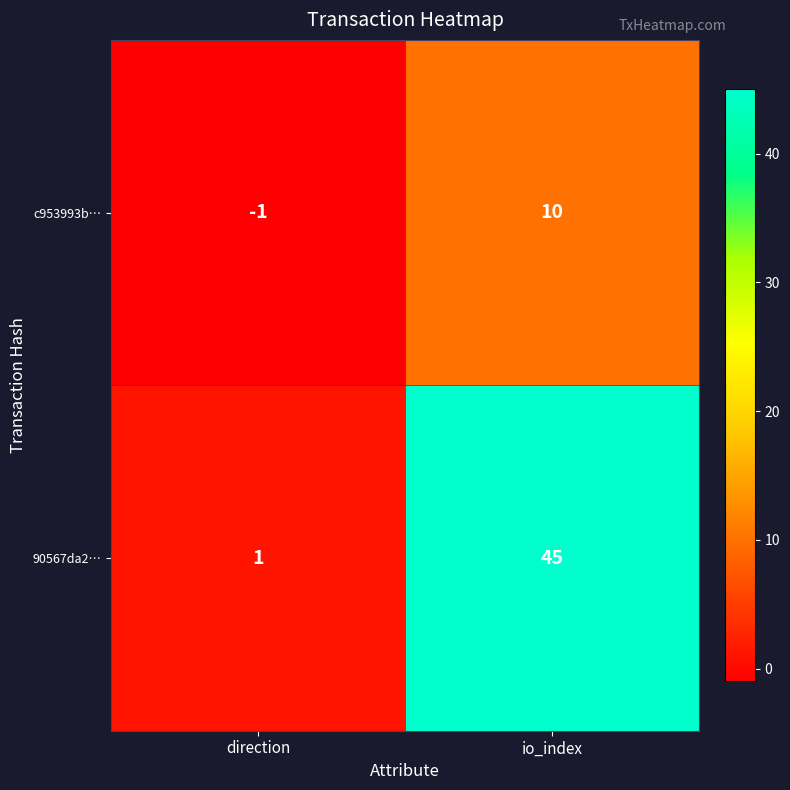

What is the maximum value shown in the chart?

45